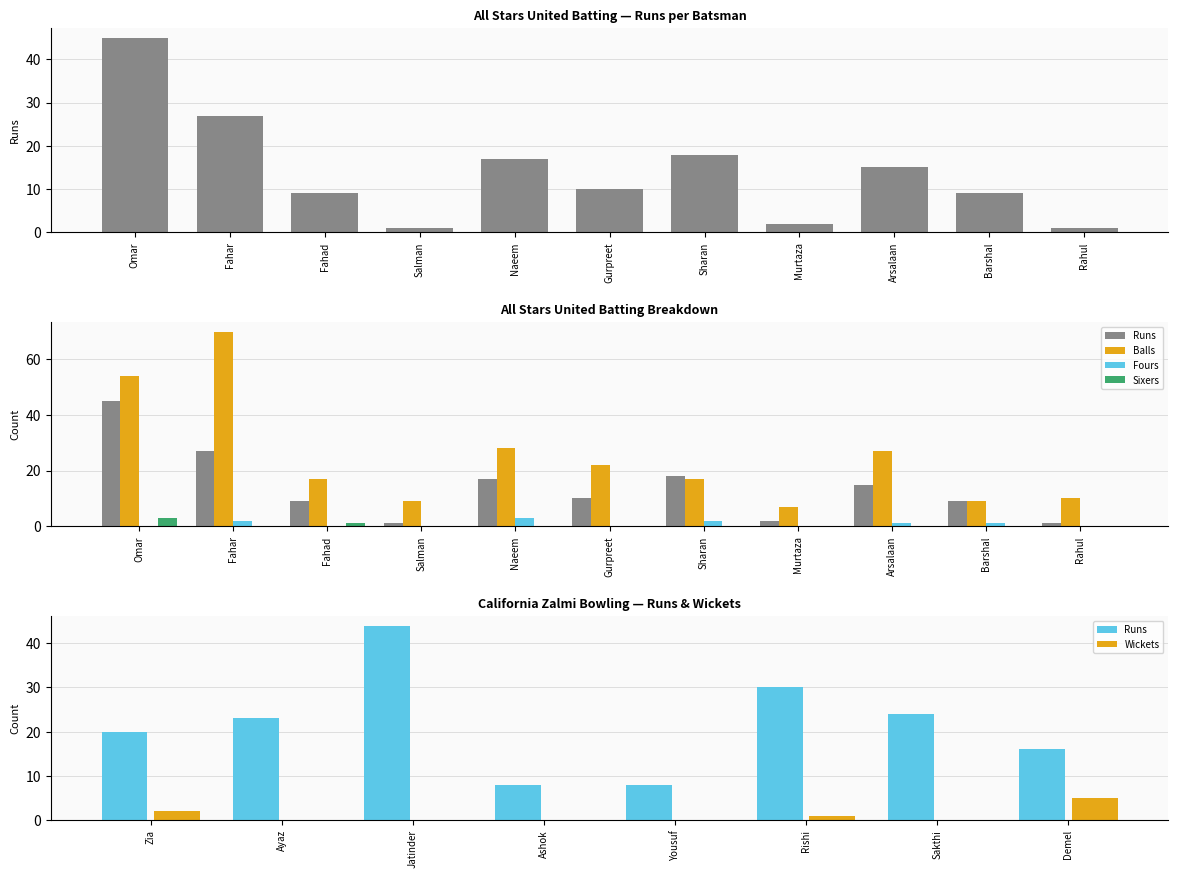

List the labels in order of value, largest first.

Omar, Fahar, Sharan, Naeem, Arsalaan, Gurpreet, Fahad, Barshal, Murtaza, Salman, Rahul